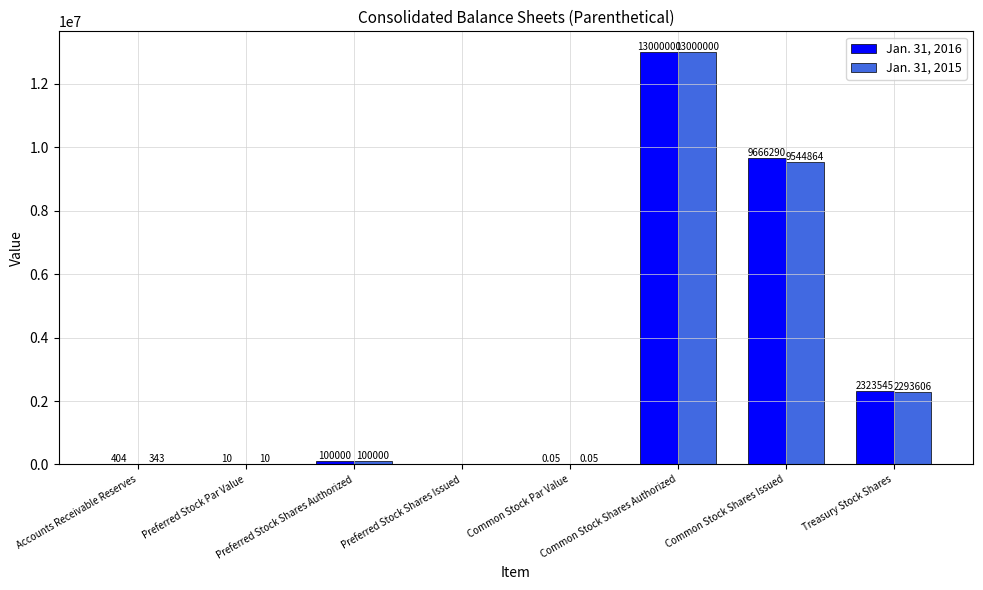

Between Common Stock Shares Authorized and Treasury Stock Shares, which series saw the biggest shift?

Jan. 31, 2015